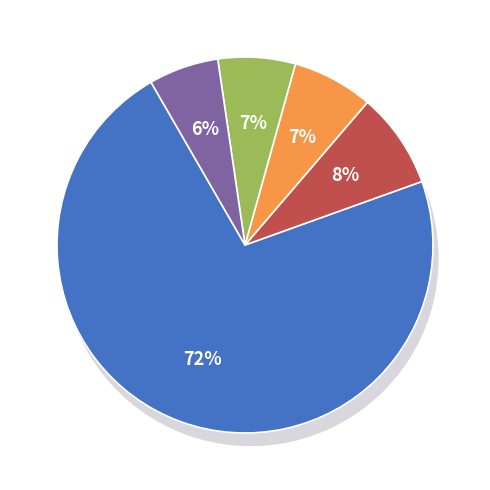

To the nearest percent, what is the difference between the 11 and NN slice percentages?

65%